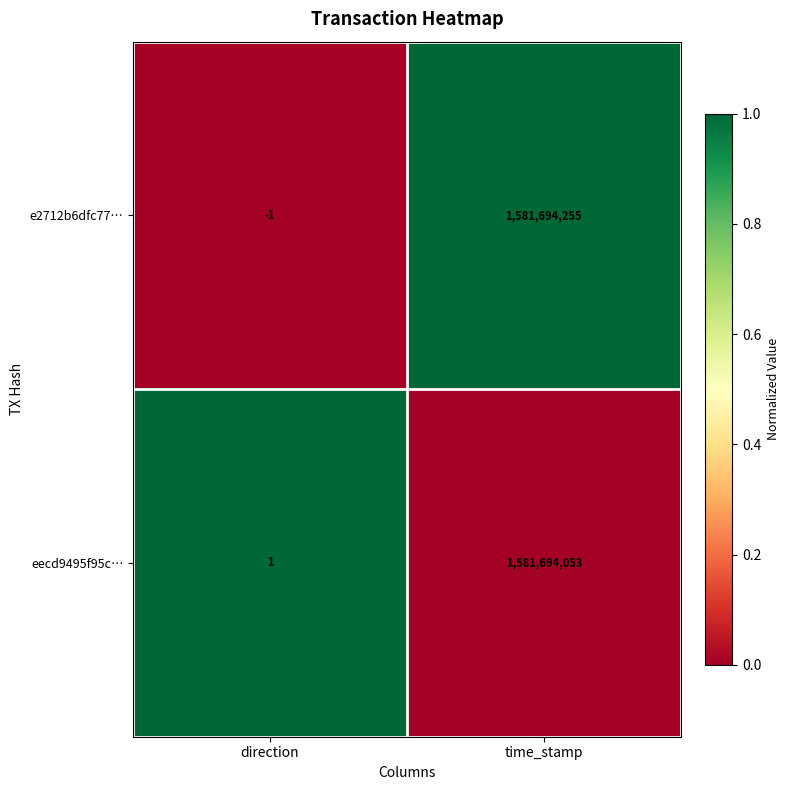

Where is e2712b6dfc77… nearest to the value 790847127?

direction